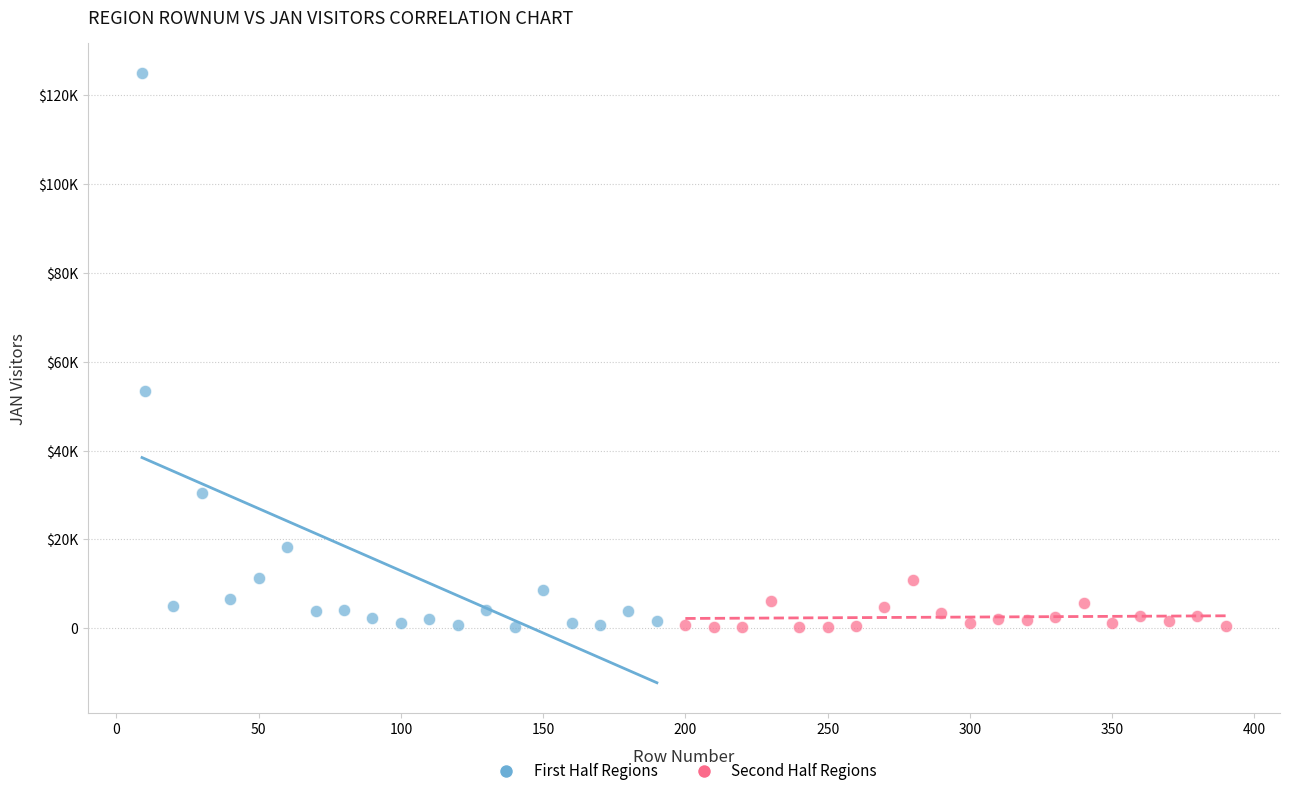

What are all the series names shown in the legend?

First Half Regions, Second Half Regions